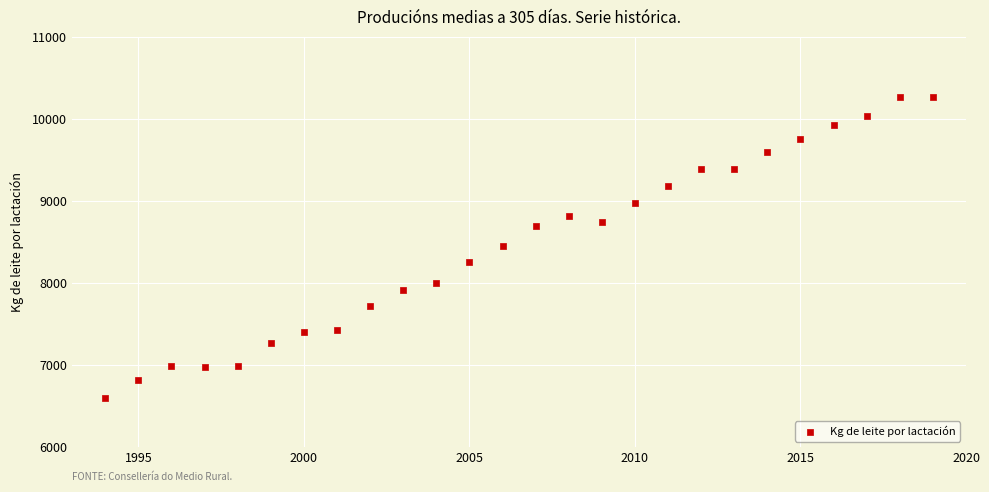

What is the range of Y values (max minus min)?

3659